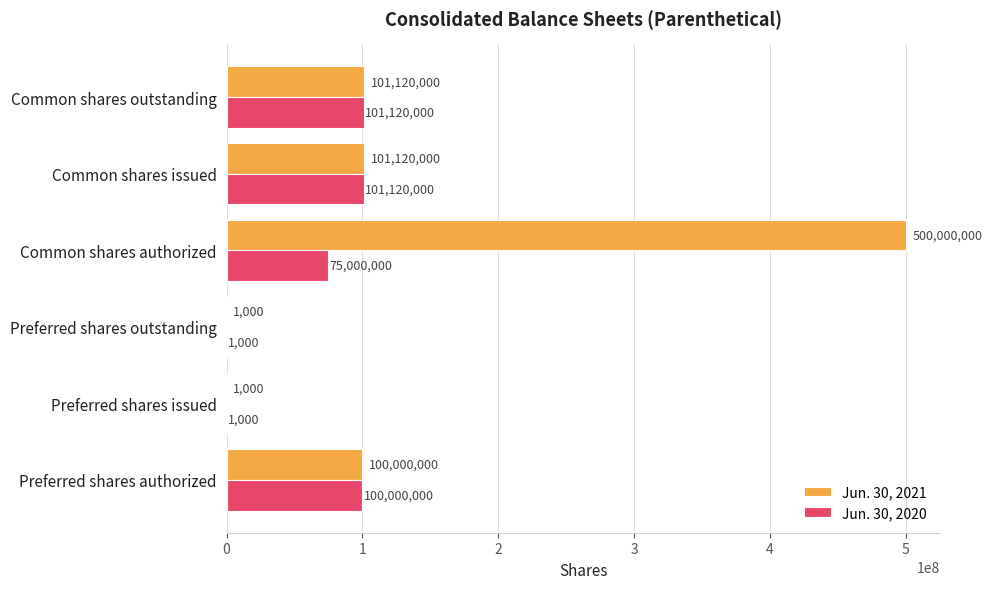

How many data points does each series have?

6